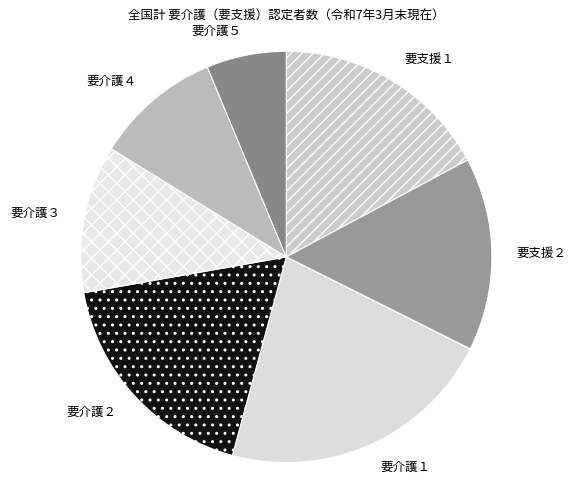

True or false: 要介護１ accounts for 22% of the total.

True